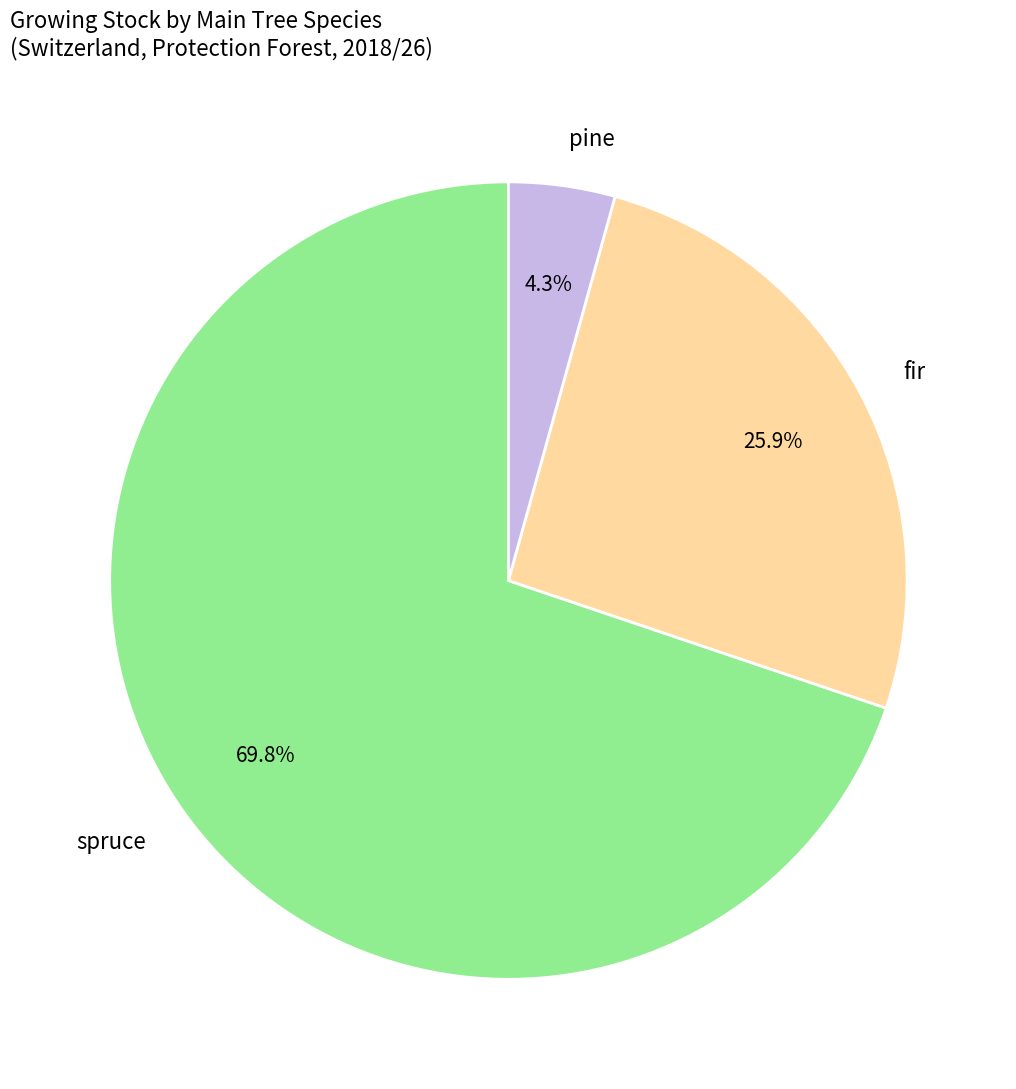

Which slice is the smallest?

pine